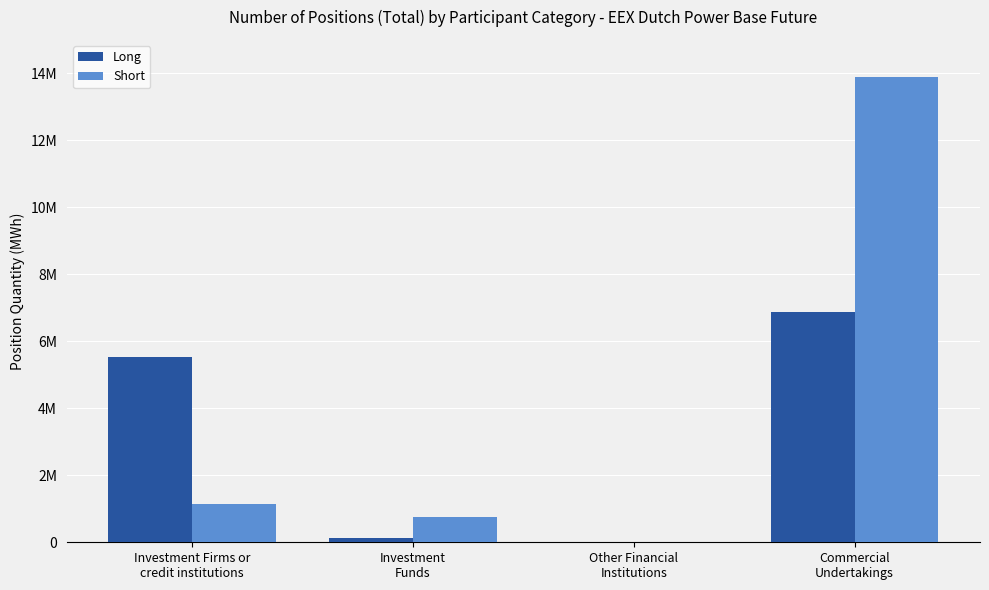

Are the bars grouped side by side (vs. stacked)?

Yes